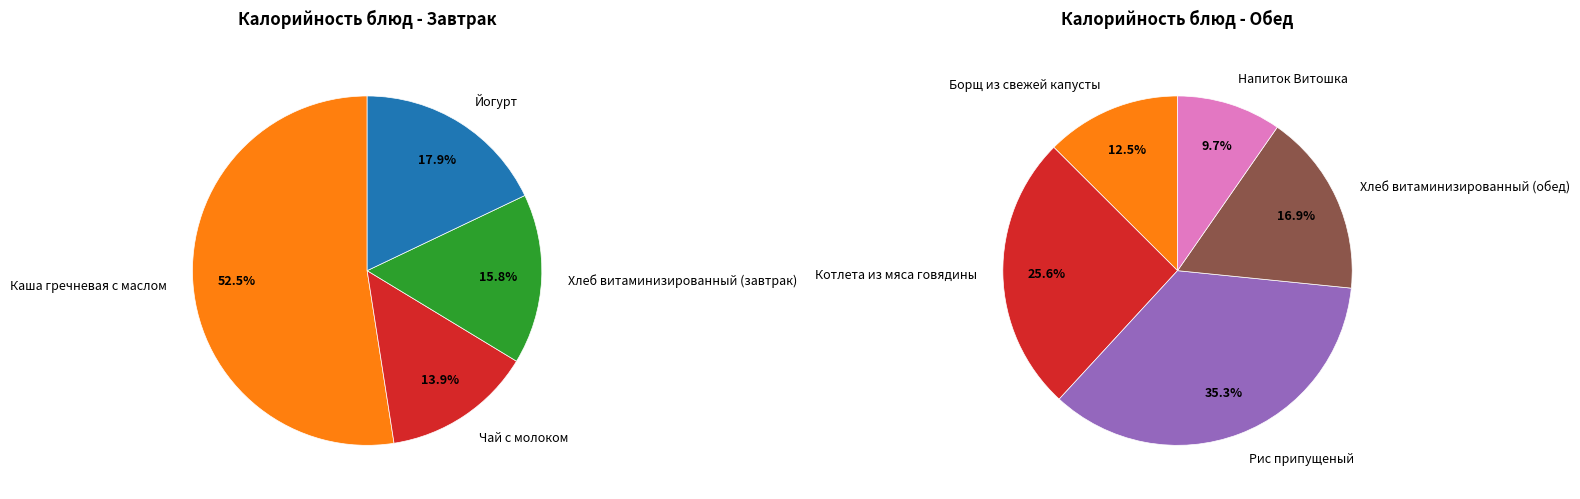

Does Йогурт account for over 50% of the chart?

No